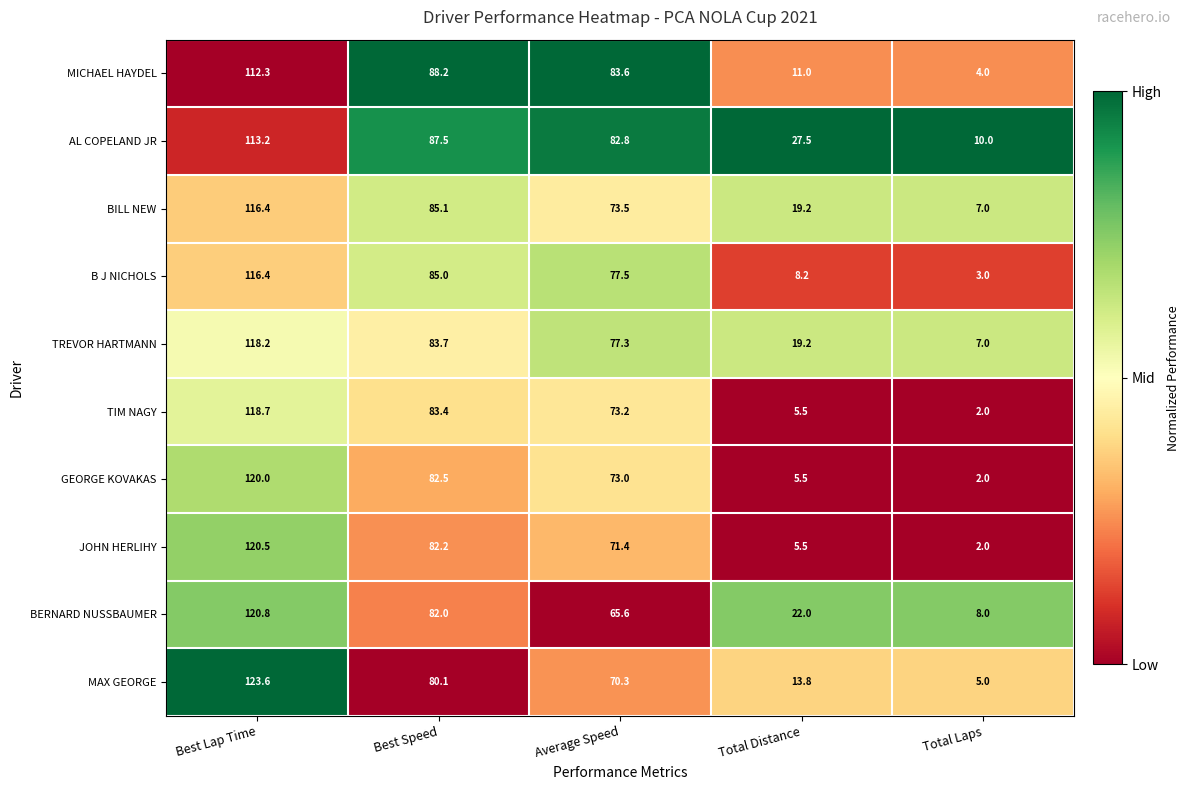

True or false: TREVOR HARTMANN has a value of 13.3 at Total Distance.

False